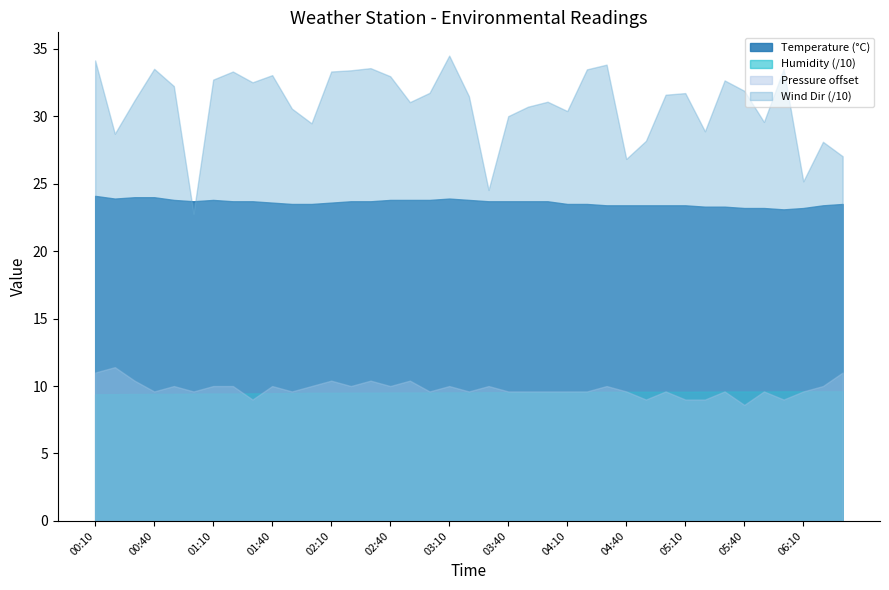

What value does the data have at 02:30?

23.7